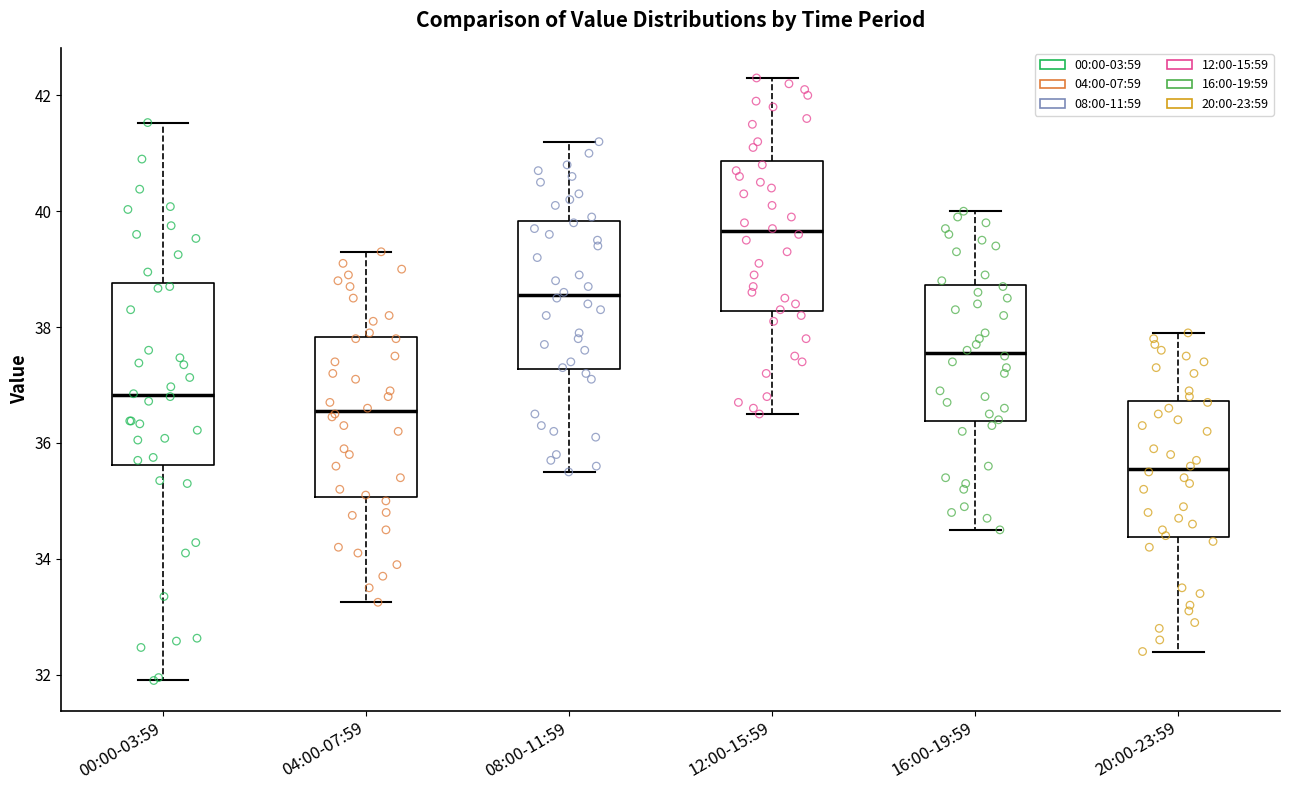

Reading left to right, read every box against the y-axis: the position of its median line, the range the box covers, and the ends of its whiskers. The values are not printed on the chart, so give them approximately, as read against the axis.

00:00-03:59: median 36.8, box 35.6 to 38.8, whiskers 32.0 to 41.6
04:00-07:59: median 36.6, box 35.0 to 37.8, whiskers 33.2 to 39.4
08:00-11:59: median 38.6, box 37.2 to 39.8, whiskers 35.6 to 41.2
12:00-15:59: median 39.6, box 38.2 to 40.8, whiskers 36.6 to 42.4
16:00-19:59: median 37.6, box 36.4 to 38.8, whiskers 34.6 to 40.0
20:00-23:59: median 35.6, box 34.4 to 36.8, whiskers 32.4 to 38.0